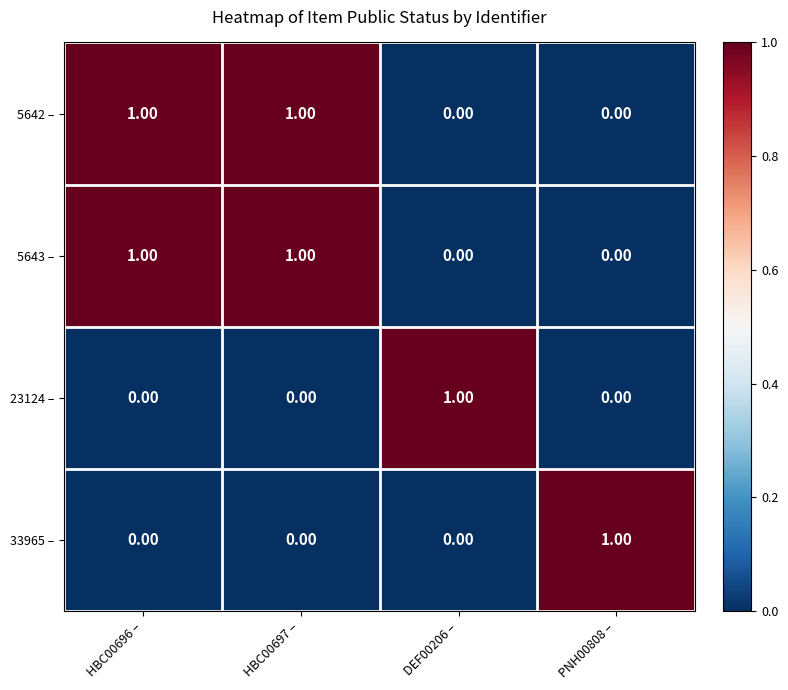

At how many categories does at least one series exceed 0?

4